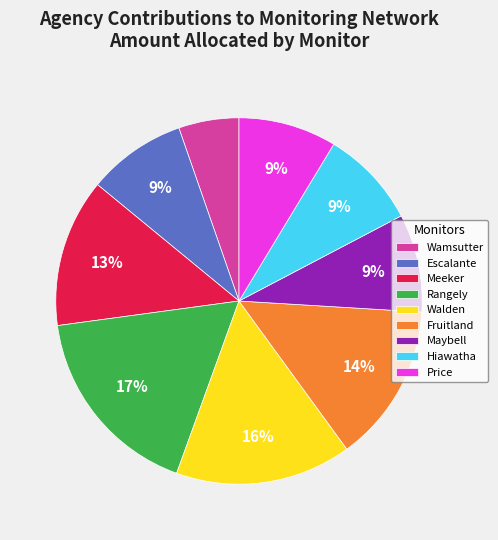

To the nearest percent, what is the difference between the Price and Walden slice percentages?

7%